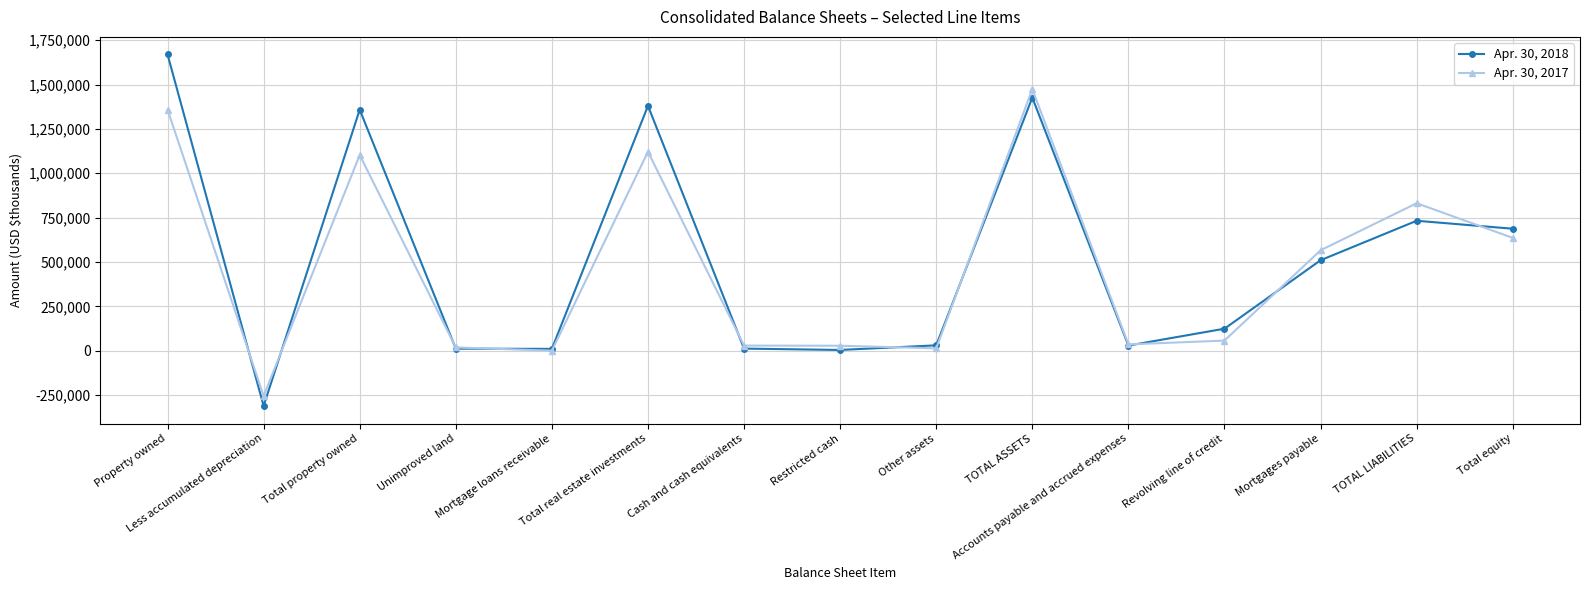

True or false: Apr. 30, 2017 has more than 0 interior local peaks.

True